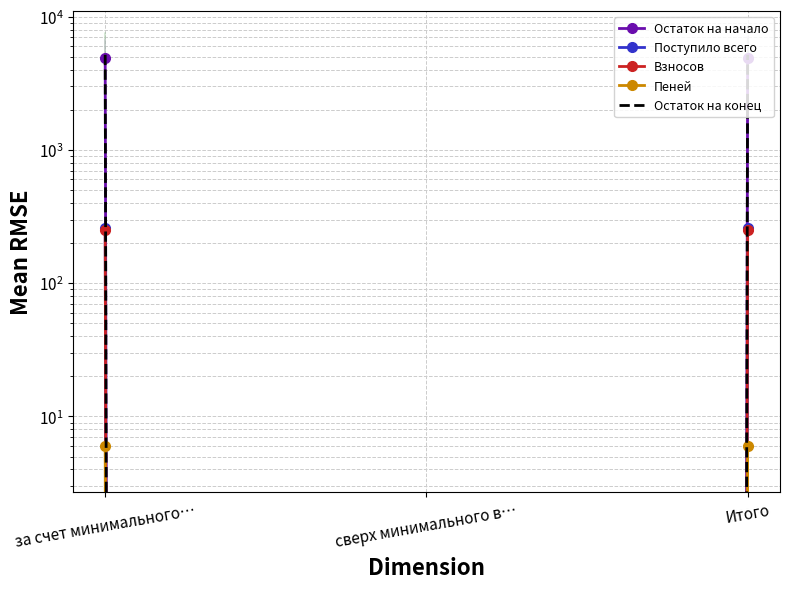

What is the label of the 1st point from the right?

Итого